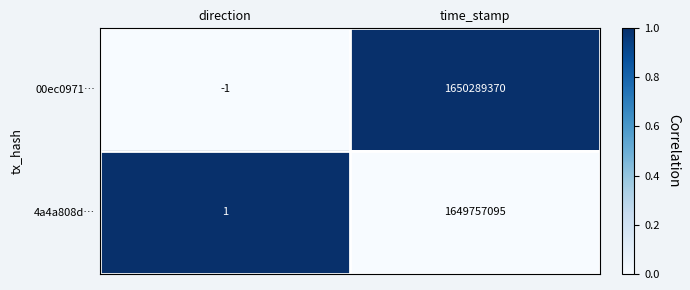

The value of 4a4a808d… at time_stamp is 1649757095. True or false?

True